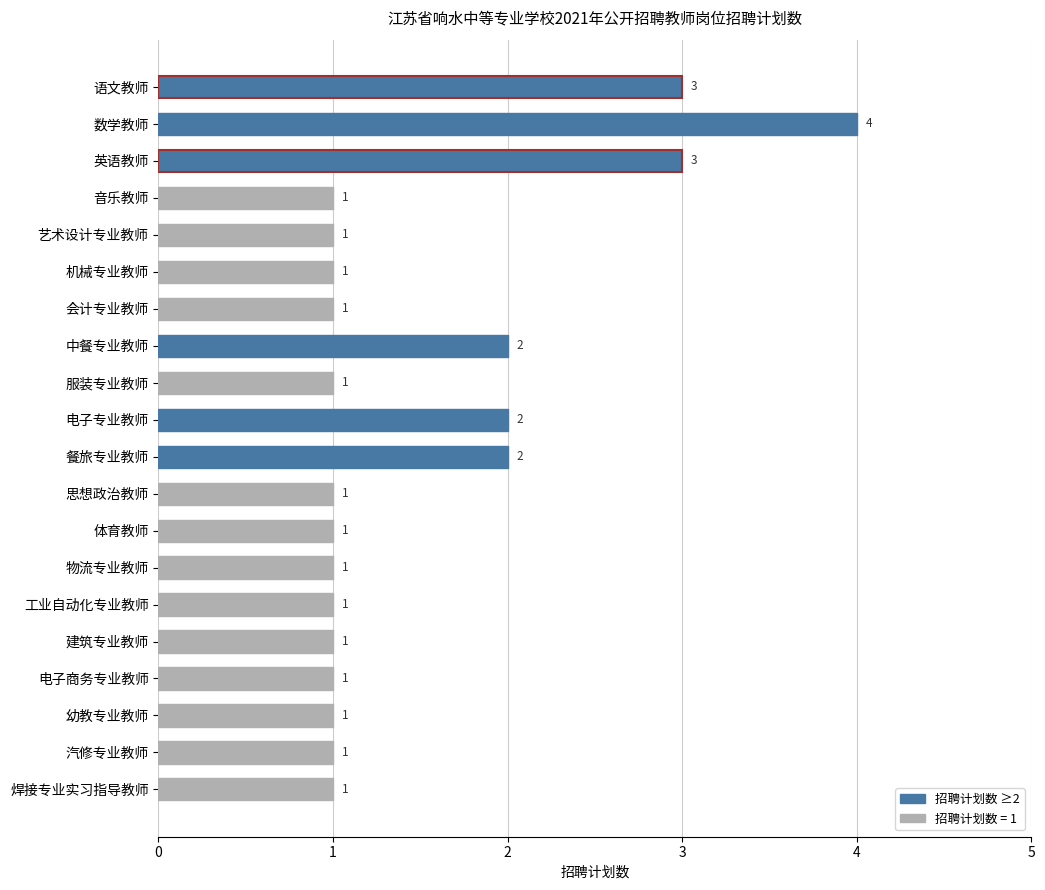

Reading top to bottom, extract all data points from this chart.

3	4	3	1	1	1	1	2	1	2	2	1	1	1	1	1	1	1	1	1